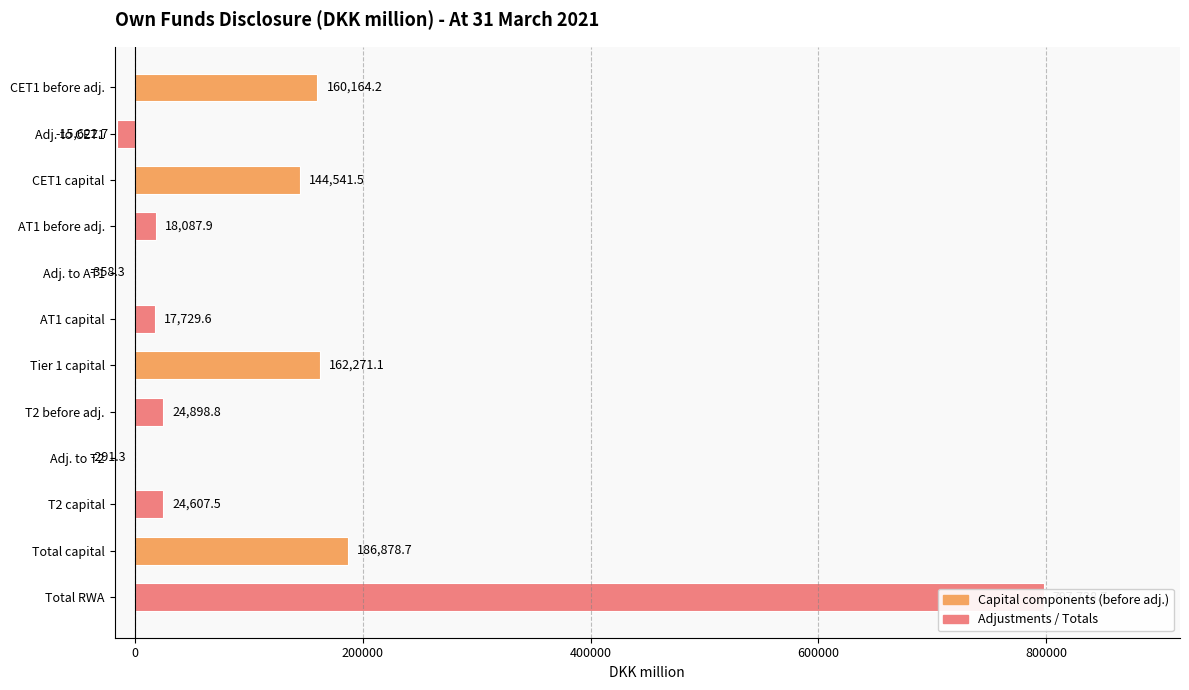

What position from the left is AT1 before adj.?

4